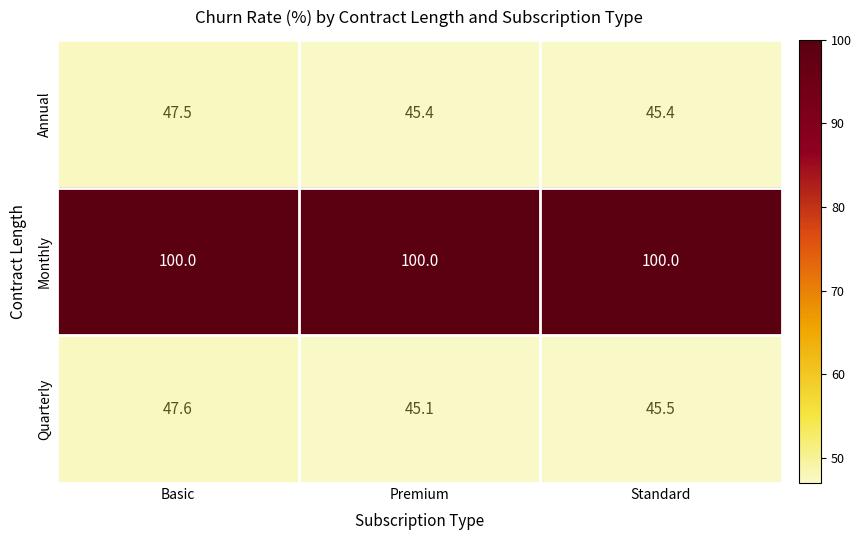

The Monthly series shows 100.0 at Basic. True or false?

True